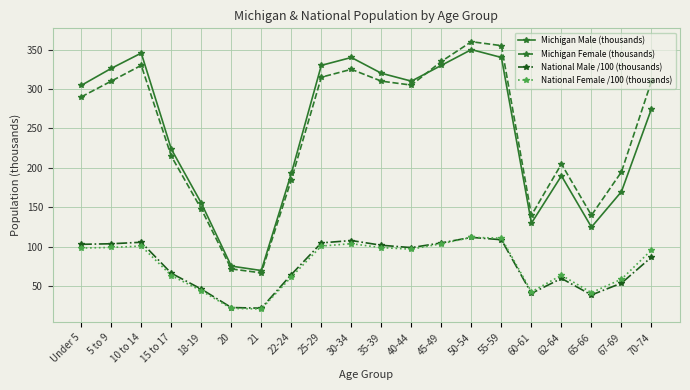

True or false: National Female /100 (thousands) and Michigan Male (thousands) intersect in this chart.

False